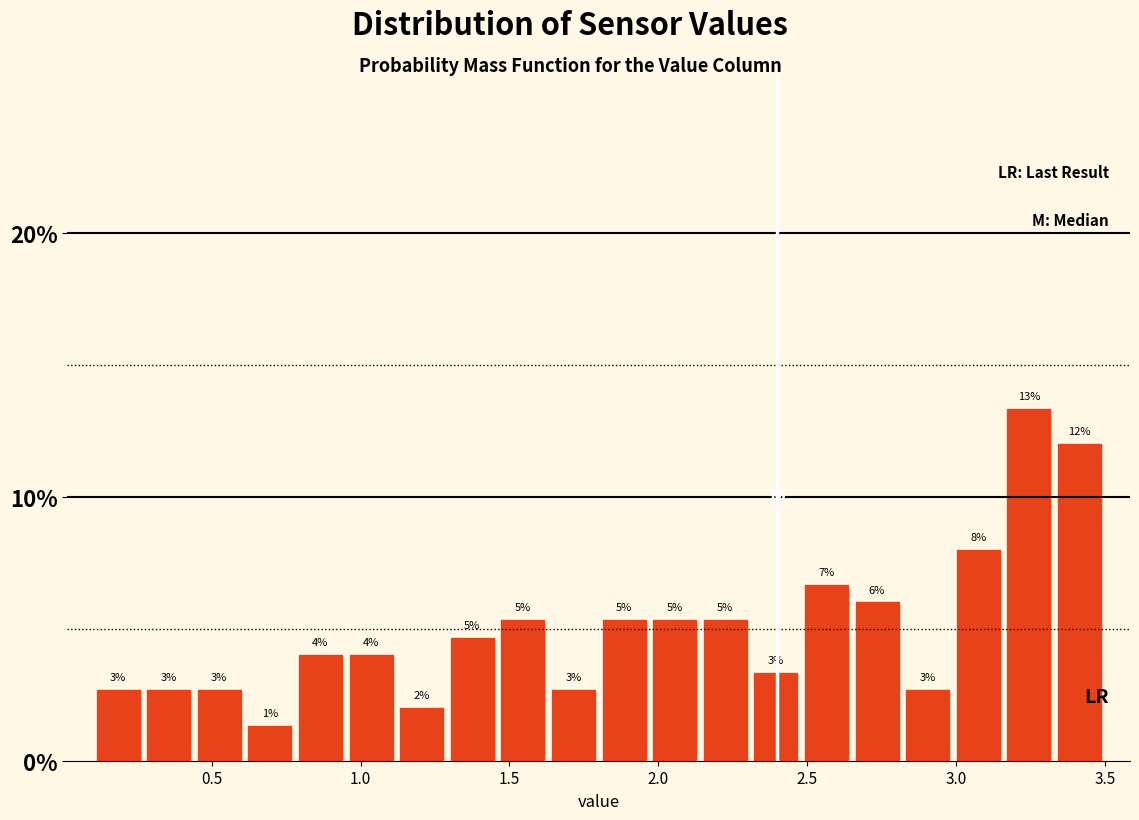

Around what value on the x-axis is the tallest bar? Give the approximate position of its centre, as read against the axis.

3.25